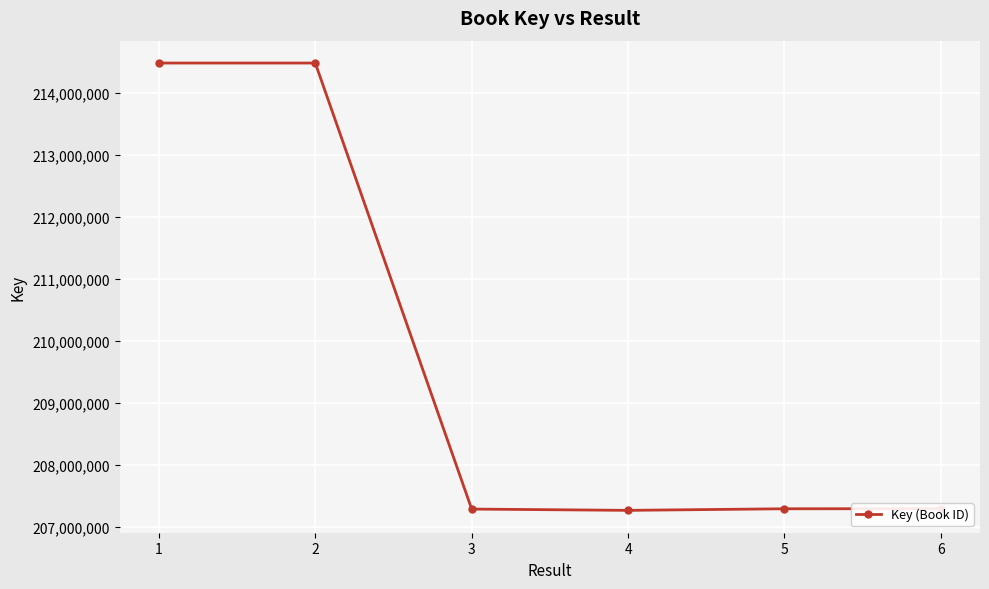

Does the chart display data point markers on the line(s)?

Yes